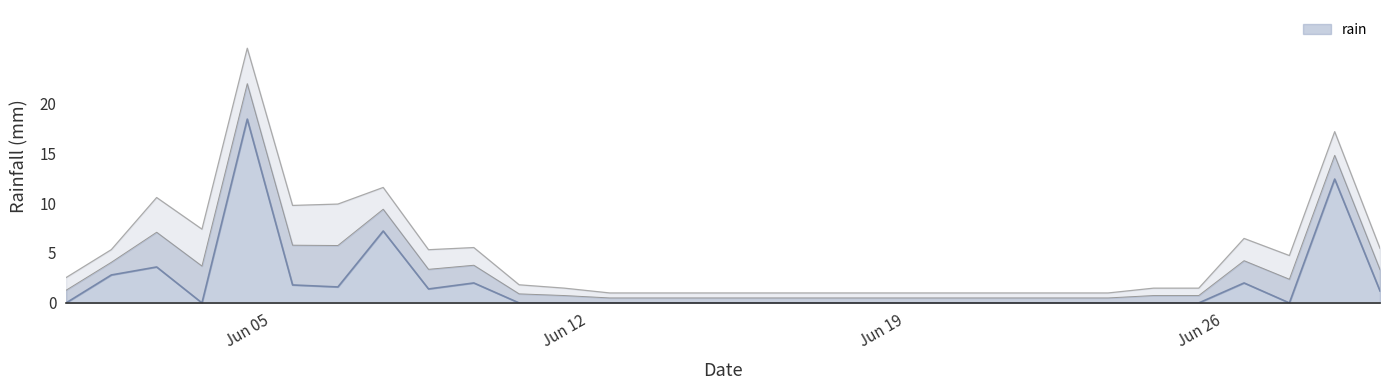

What is the greatest value displayed?

18.4